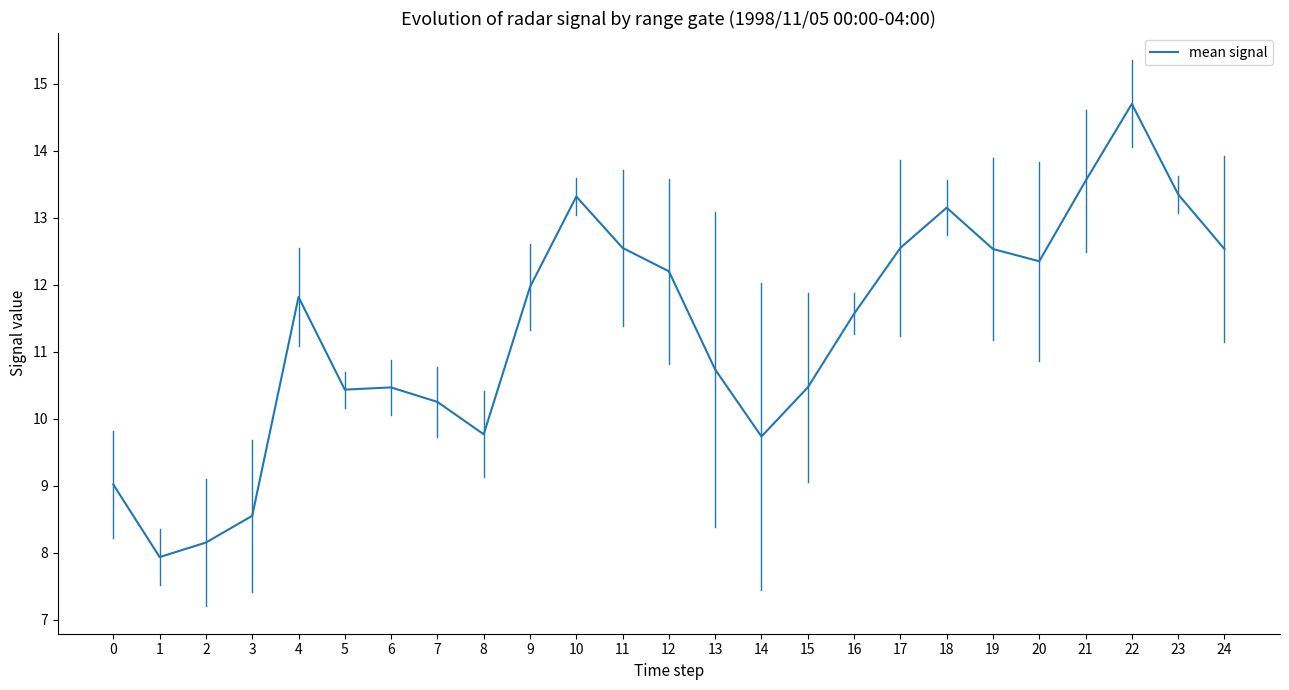

At which category does the data reach its first local valley?

1